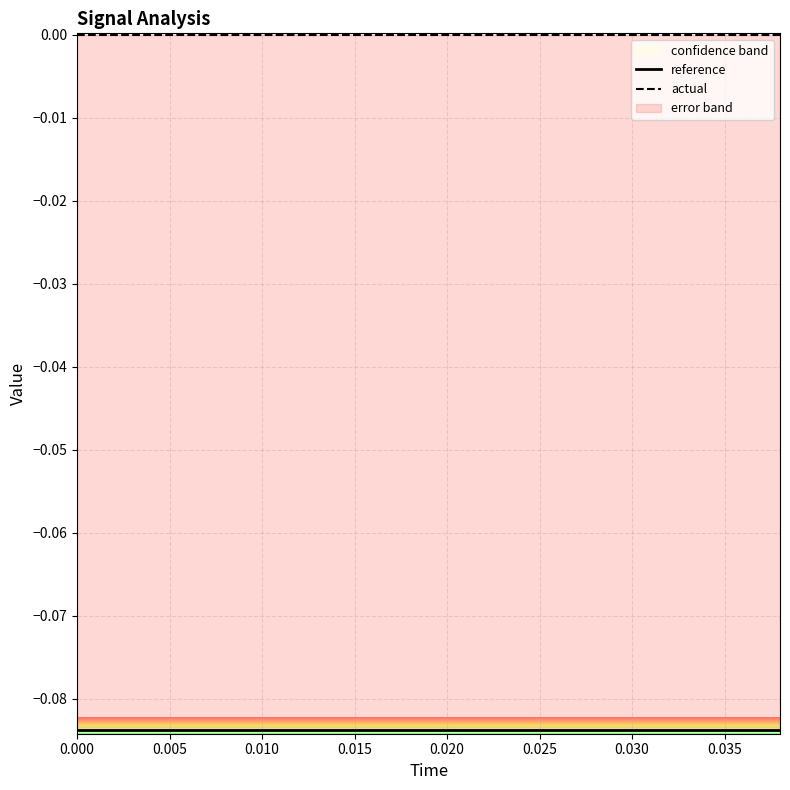

List the series in order of their peak value, lowest first.

reference, actual